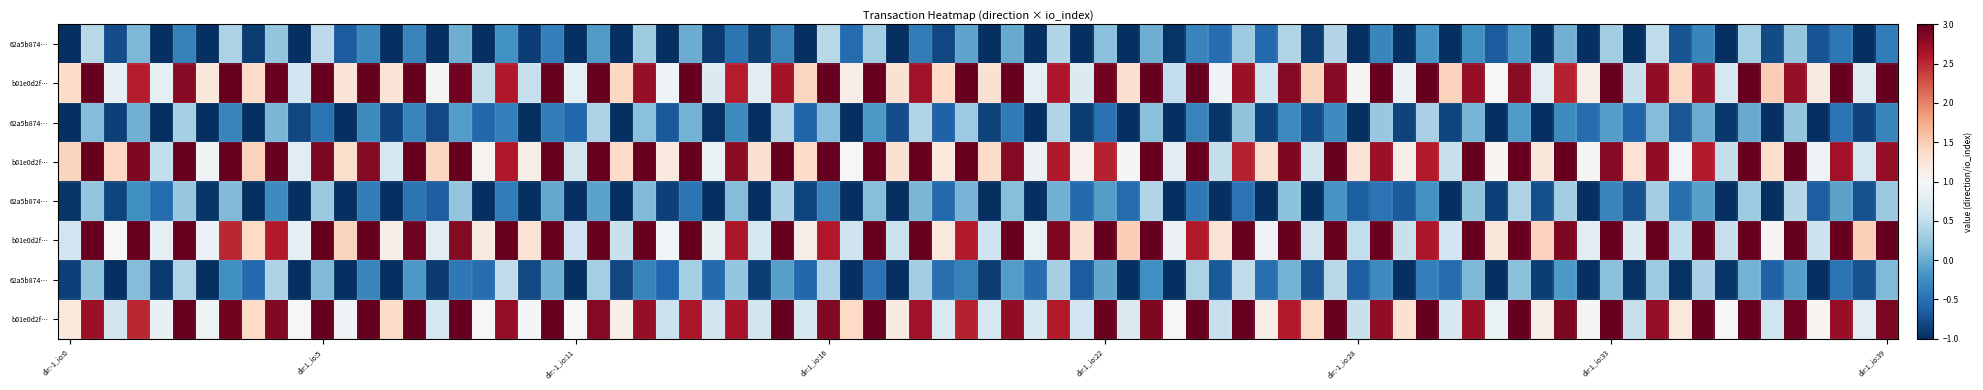

Rank the series by their maximum value, from lowest to highest.

62a5b87468dd09ffb9e361731b7d581b056e36f, b01e0d2f7a646aae33c6846442fd41feaba08b4